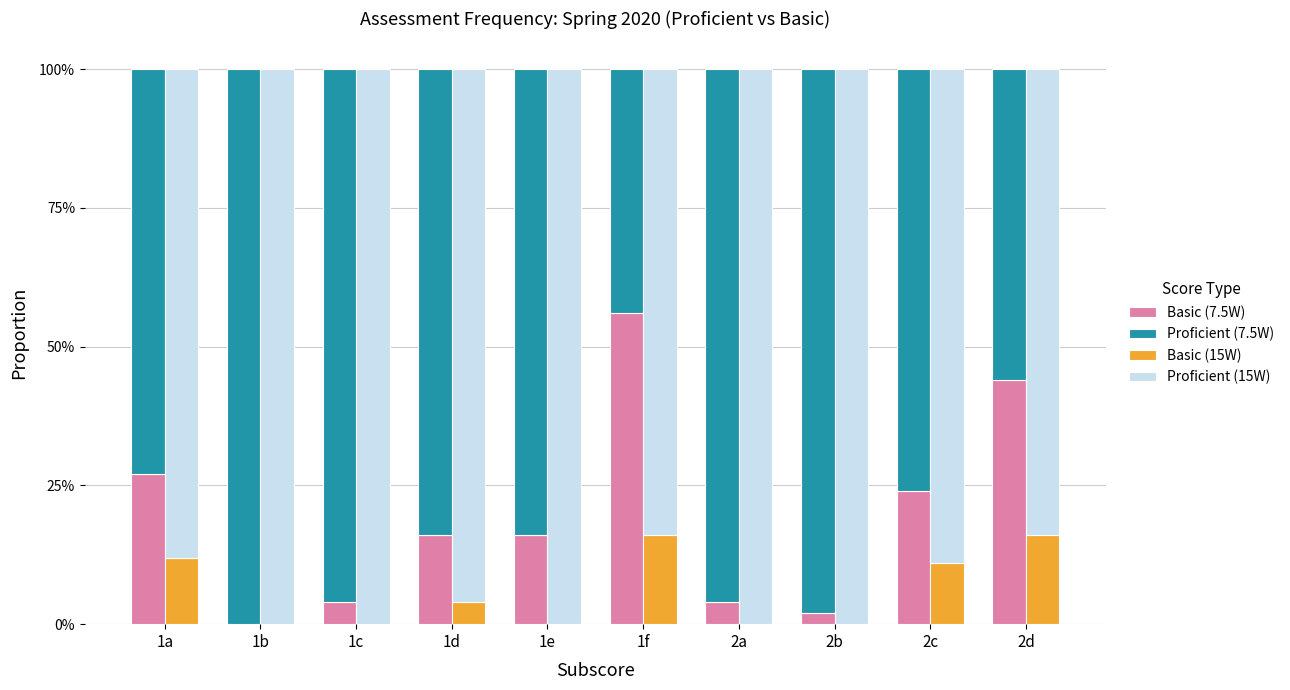

Which series has the largest range (max minus min)?

Basic (7.5W)